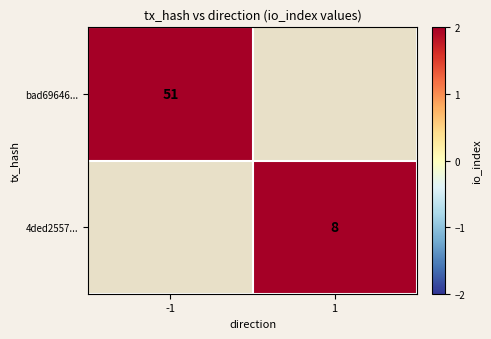

The value of bad69646... at -1 is 26. True or false?

False